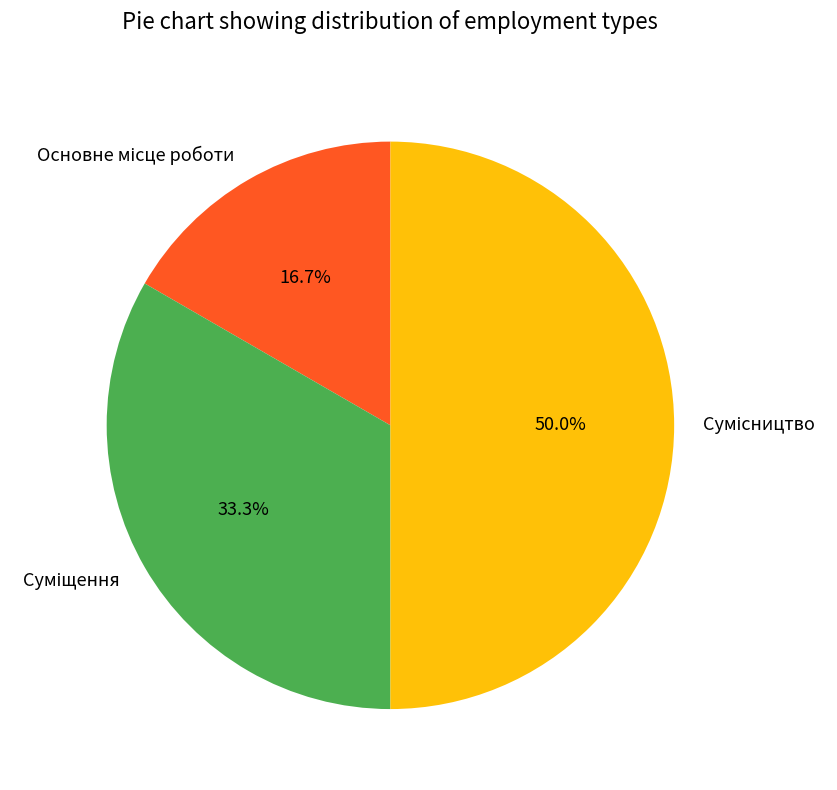

What is the change in value from Суміщення to Сумісництво?

+1